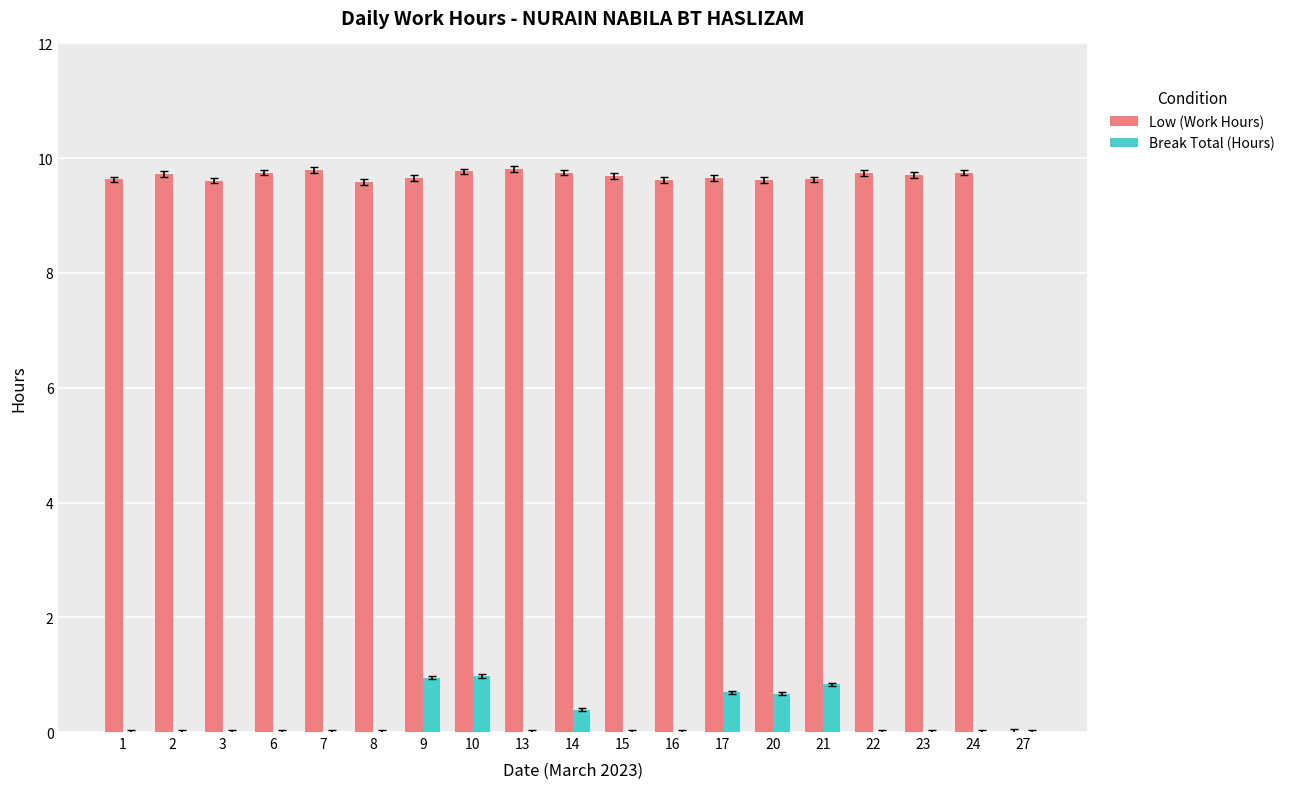

What is the total value across all series at 1?

9.6